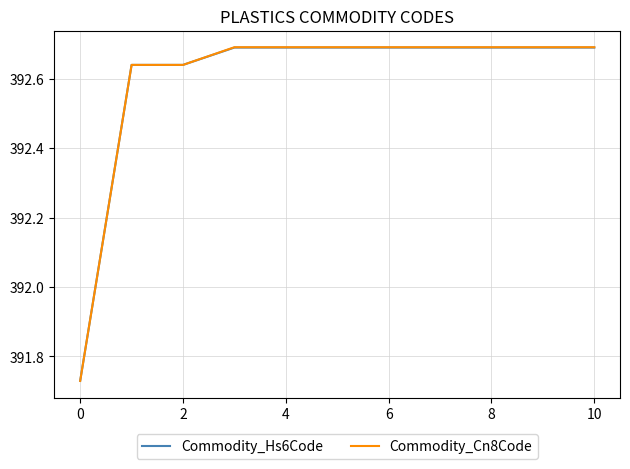

What is the maximum value for Commodity_Hs6Code?

392.7